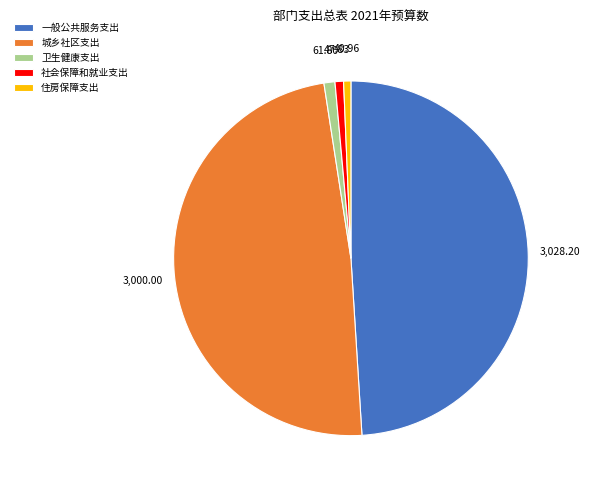

Approximately how many times larger is the value at 城乡社区支出 compared to 社会保障和就业支出?

62.7